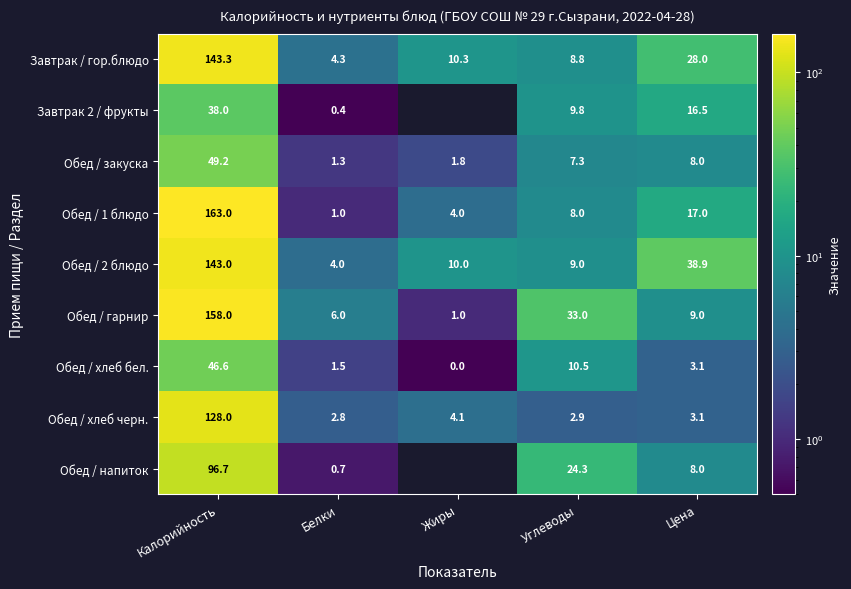

Which has a higher value, Калорийность or Углеводы?

Калорийность